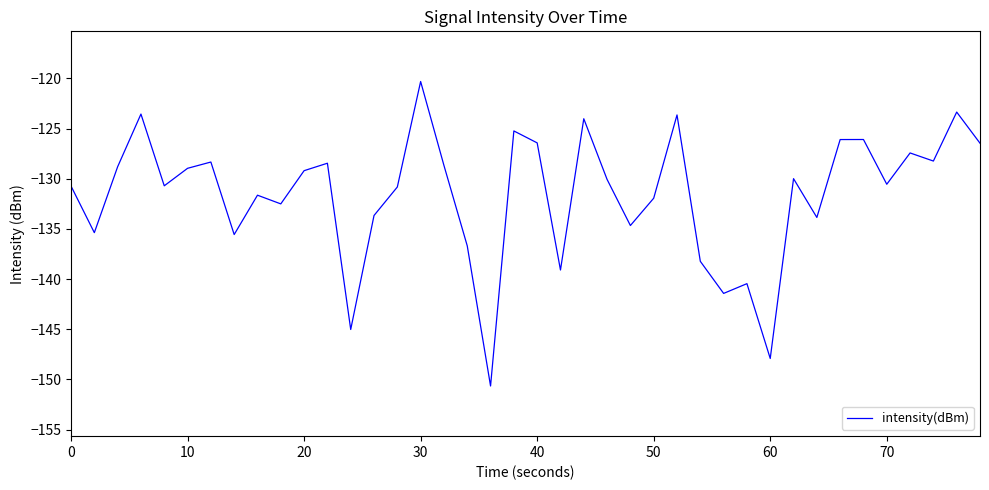

True or false: the data has more than 0 interior local peaks.

True